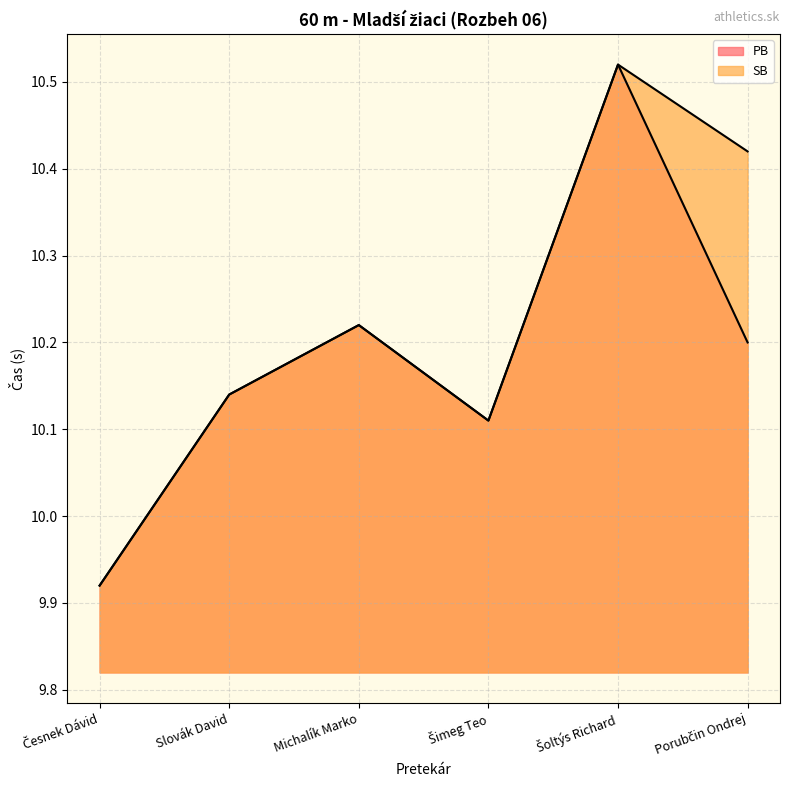

At how many categories does at least one series exceed 10?

5